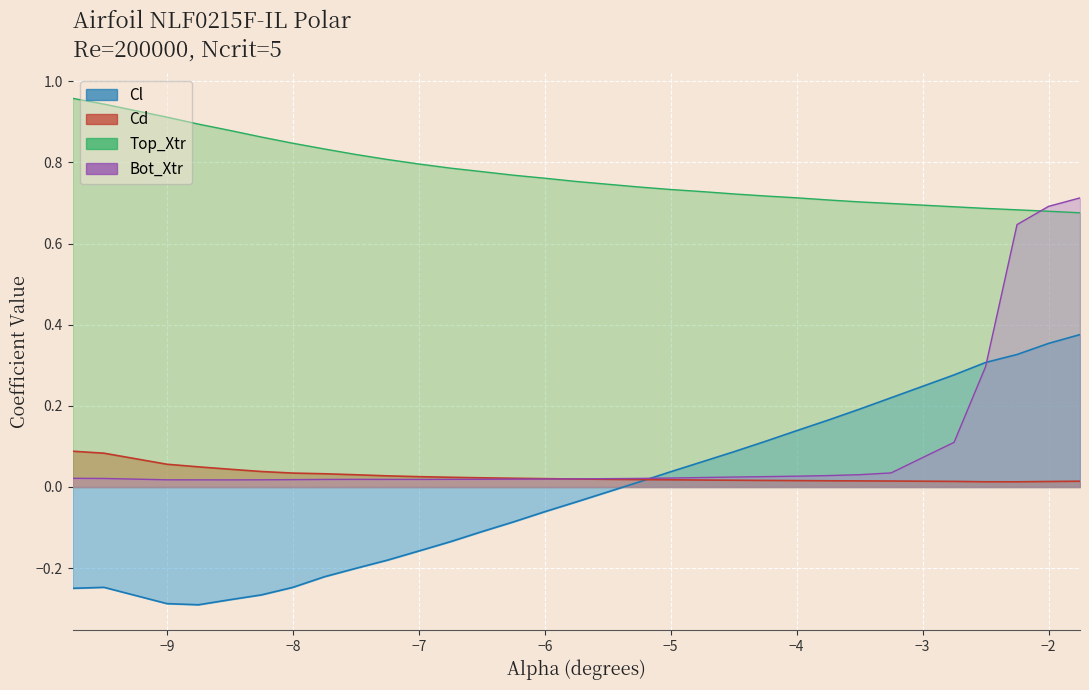

True or false: Alpha and Top_Xtr intersect in this chart.

False